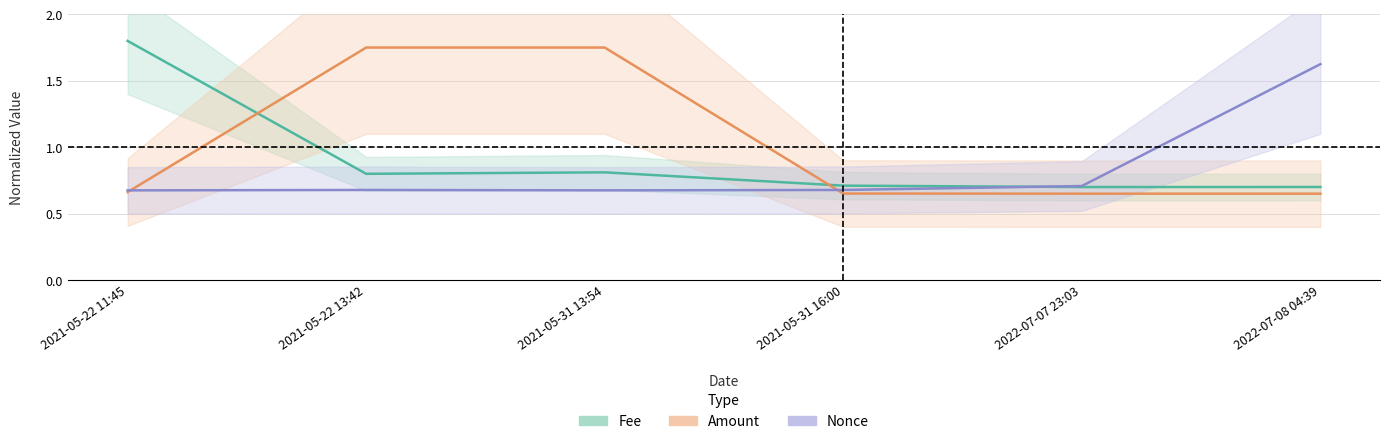

What is the total value across all series at 2021-05-31 13:54?

3.2